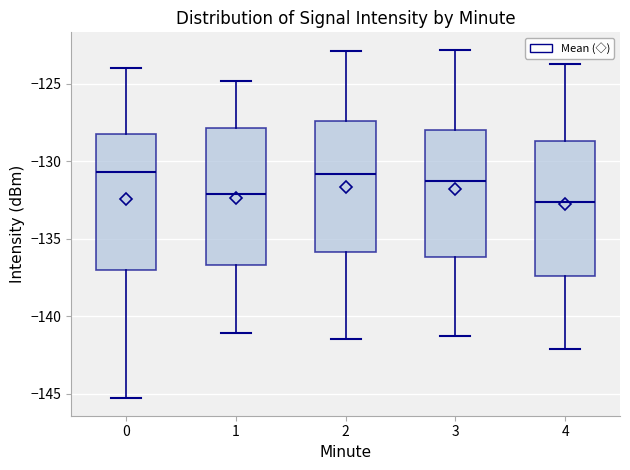

Reading left to right, read every box against the y-axis: the position of its median line, the range the box covers, and the ends of its whiskers. The values are not printed on the chart, so give them approximately, as read against the axis.

0: median -130.5, box -137.0 to -128.5, whiskers -145.5 to -124.0
1: median -132.0, box -136.5 to -128.0, whiskers -141.0 to -125.0
2: median -131.0, box -136.0 to -127.5, whiskers -141.5 to -123.0
3: median -131.5, box -136.0 to -128.0, whiskers -141.5 to -123.0
4: median -132.5, box -137.5 to -128.5, whiskers -142.0 to -123.5